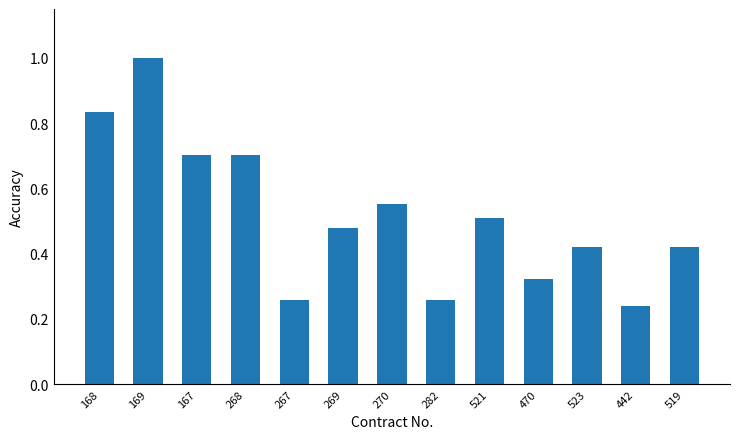

What is the label of the 2nd bar from the left?

169